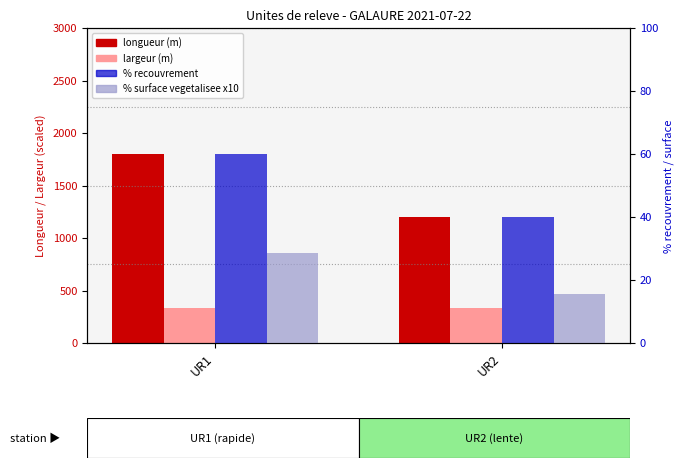

What is the maximum value shown in the chart?

1800.0